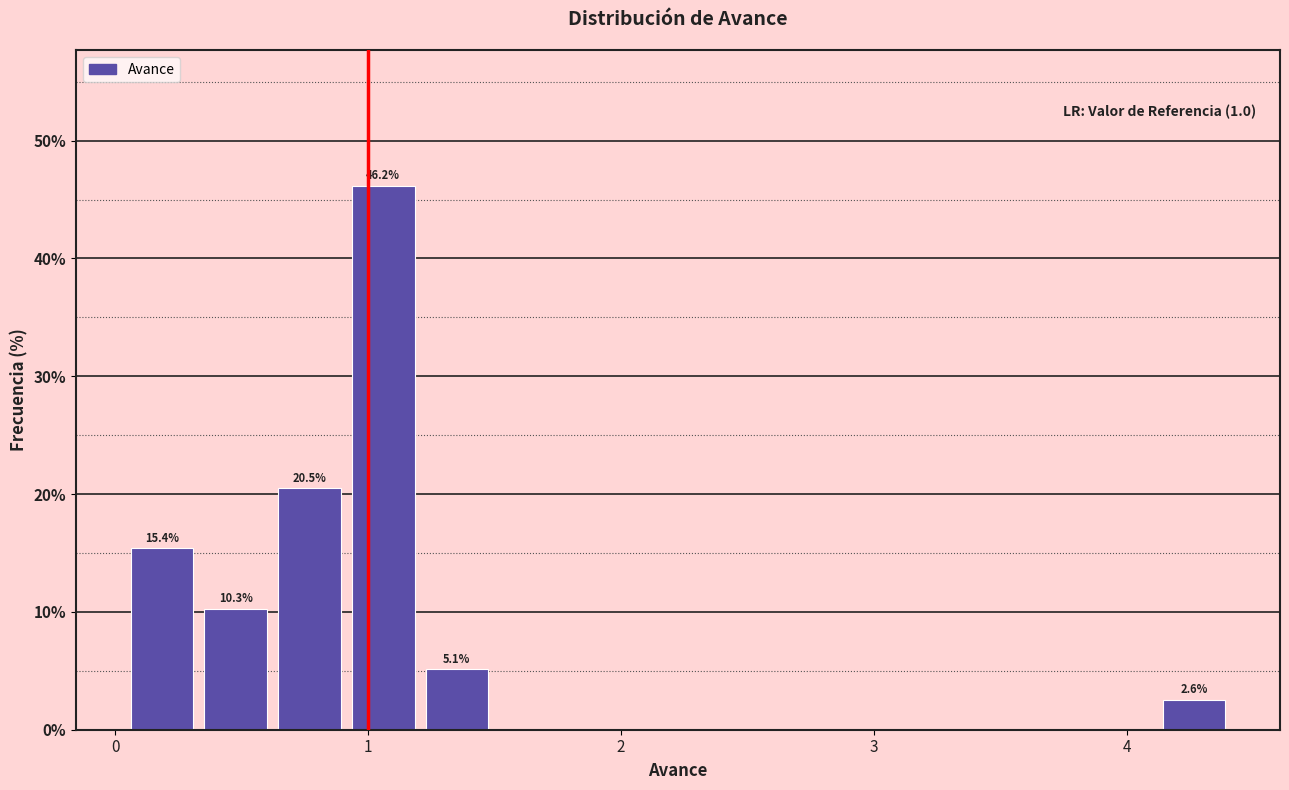

Around what value on the x-axis is the tallest bar? Give the approximate position of its centre, as read against the axis.

1.1